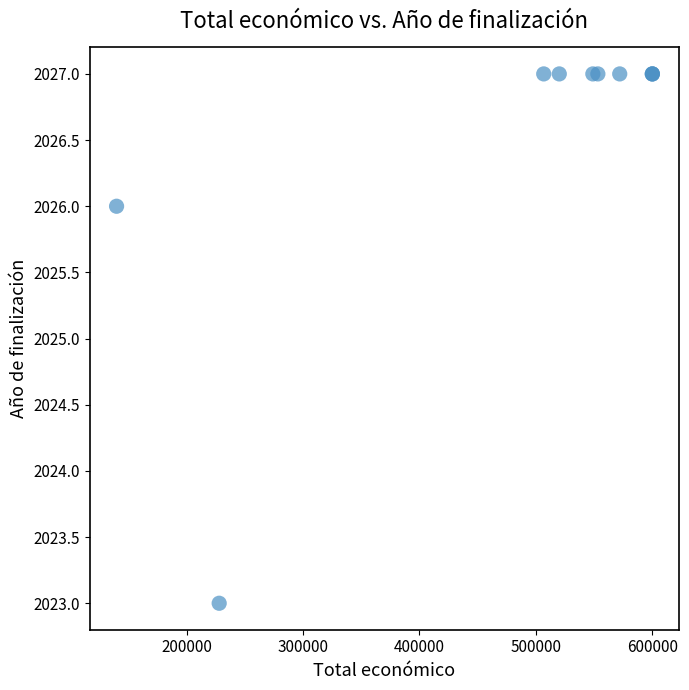

What Y value in the scatter plot is closest to 2025?

2026